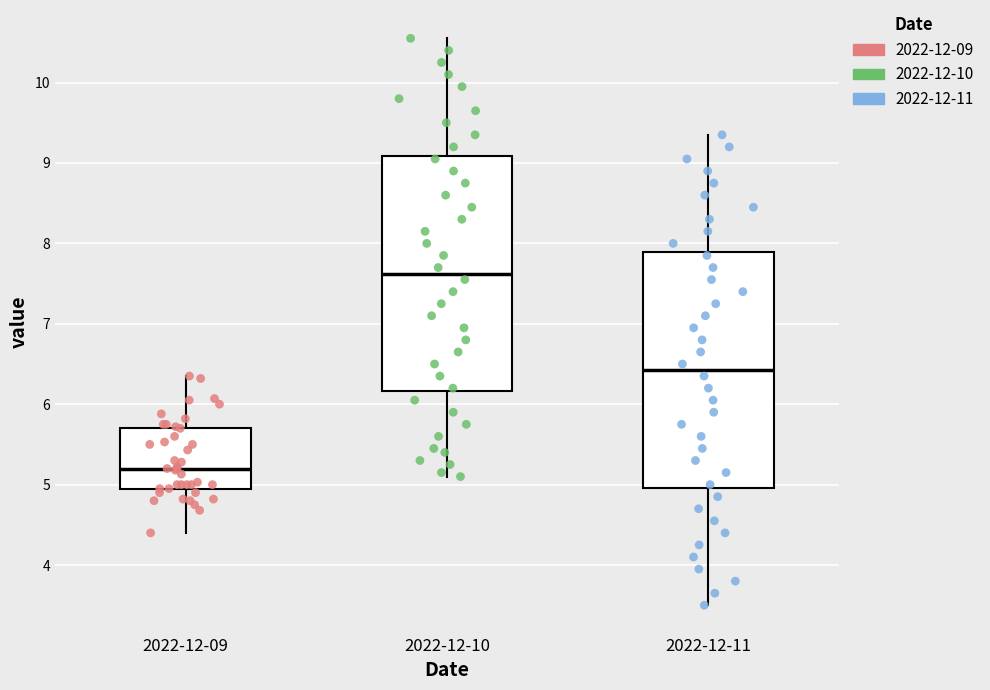

Reading left to right, transcribe this box plot: for each box, give where its median line is, the range the box spans, and where its two whiskers end, as read against the y-axis. The values are not printed on the chart, so give them approximately, as read against the axis.

2022-12-09: median 5.2, box 5.0 to 5.7, whiskers 4.4 to 6.4
2022-12-10: median 7.6, box 6.2 to 9.1, whiskers 5.1 to 10.6
2022-12-11: median 6.4, box 5.0 to 7.9, whiskers 3.5 to 9.4